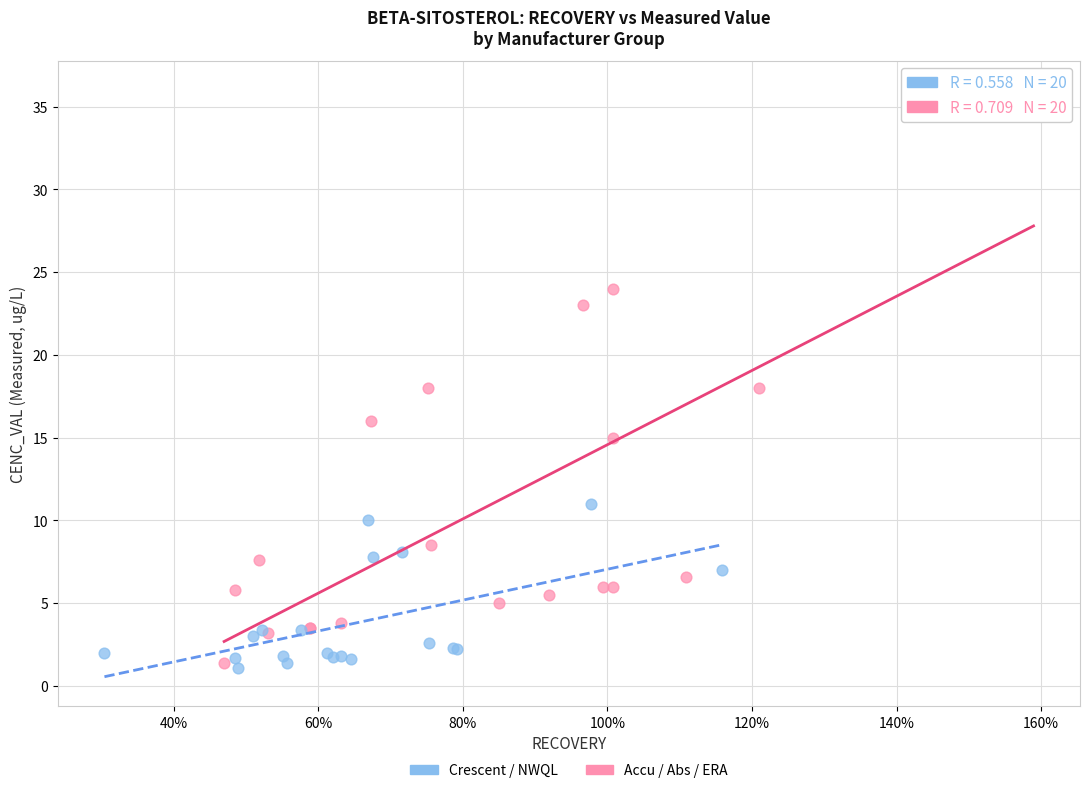

Which series has the widest spread of Y values?

Accu / Abs / ERA